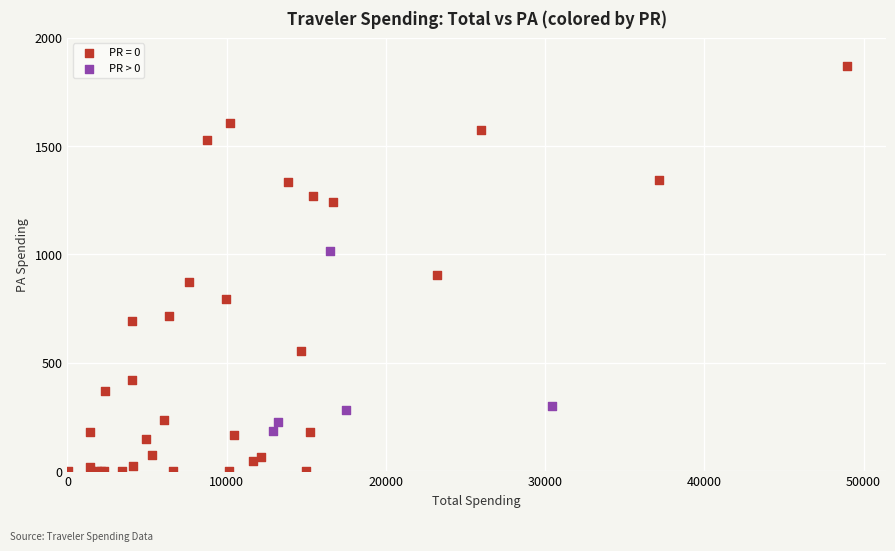

Which series reaches the maximum Y coordinate?

PR = 0